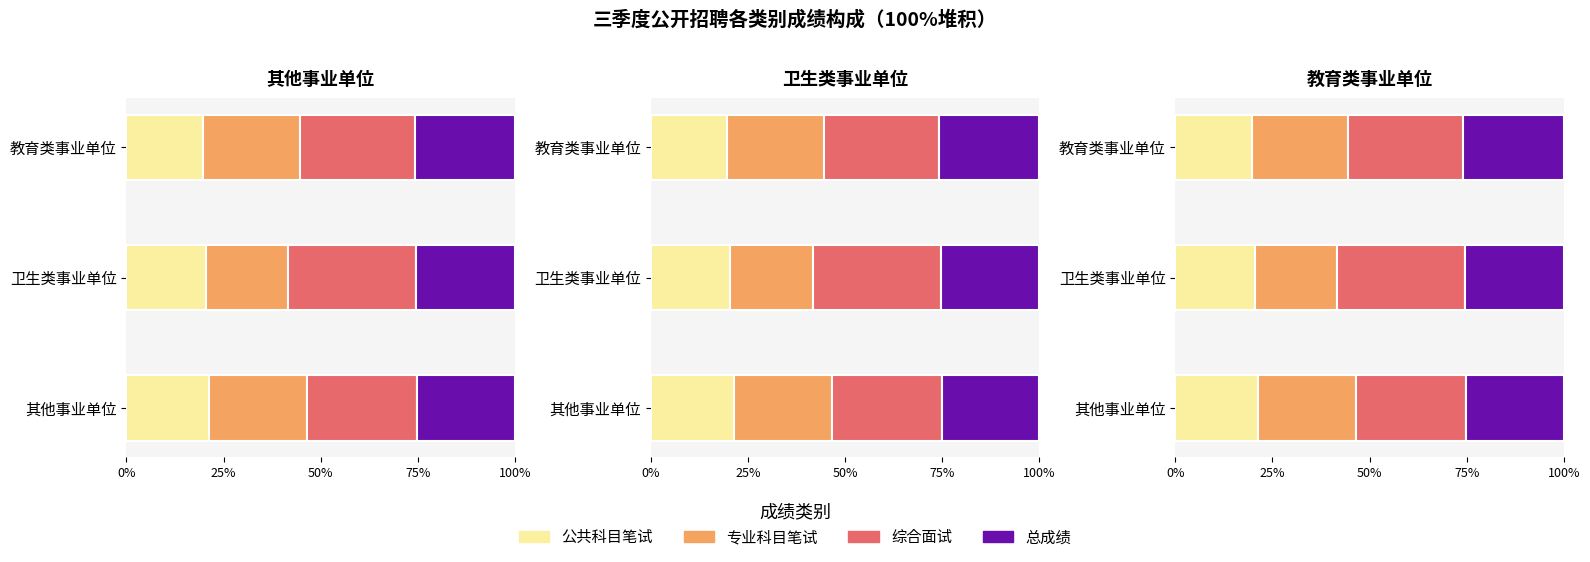

What is the maximum value for 专业科目笔试?

25.3